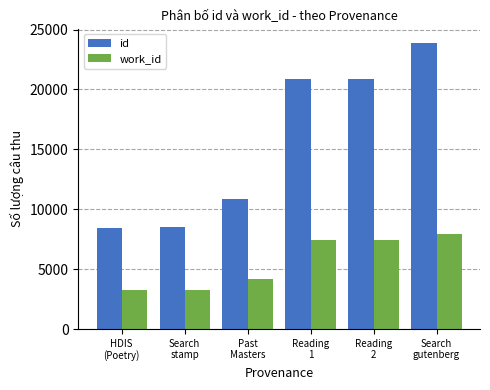

What is the maximum value shown in the chart?

23893